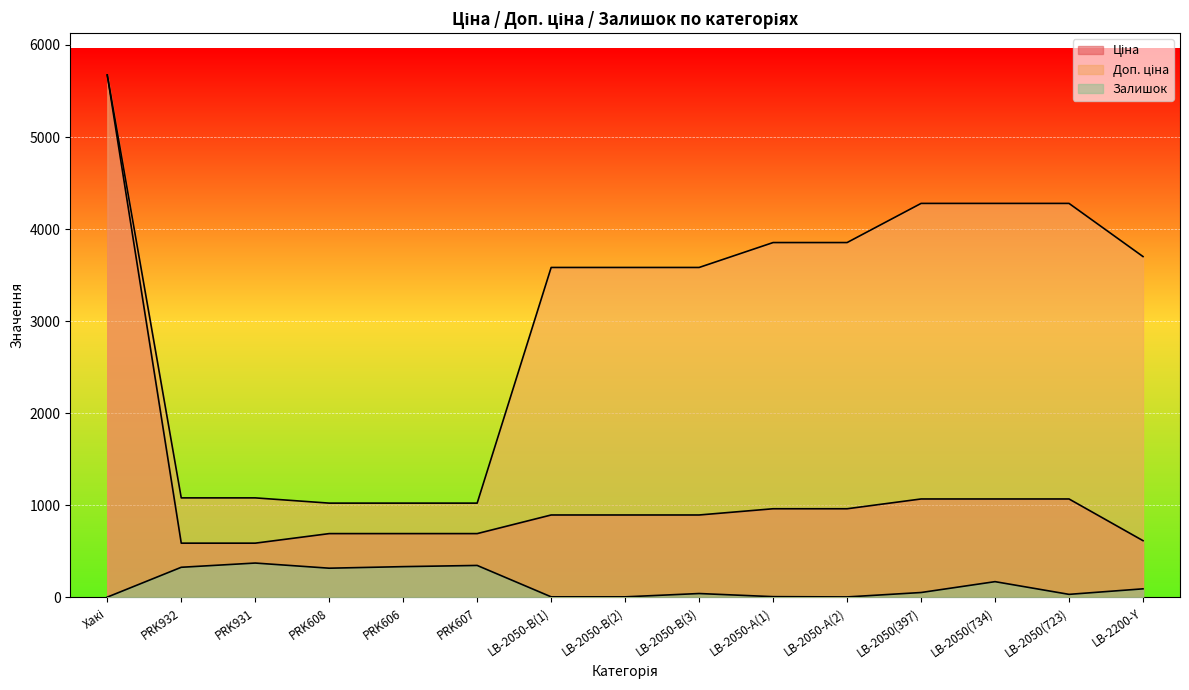

What is the difference between the second highest and minimum values in the Залишок series?

344.0